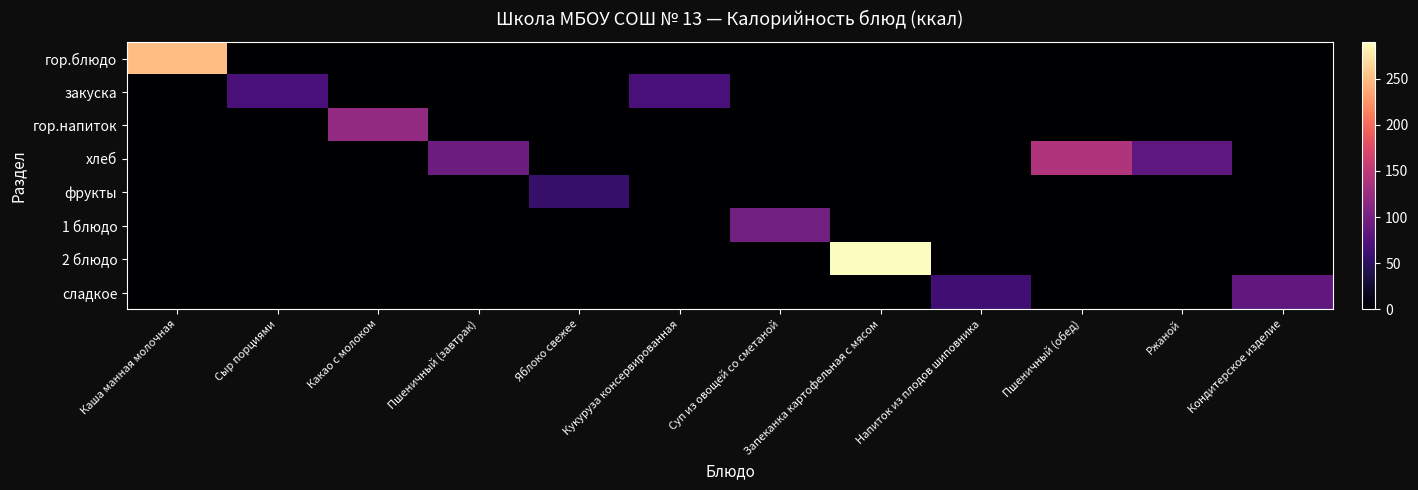

Reading left to right, transcribe all the data shown in this chart.

гор.блюдо: Каша манная молочная=251.0	Сыр порциями=0.0	Какао с молоком=0.0	Пшеничный (завтрак)=0.0	Яблоко свежее=0.0	Кукуруза консервированная=0.0	Суп из овощей со сметаной=0.0	Запеканка картофельная с мясом=0.0	Напиток из плодов шиповника=0.0	Пшеничный (обед)=0.0	Ржаной=0.0	Кондитерское изделие=0.0
закуска: Каша манная молочная=0.0	Сыр порциями=69.0	Какао с молоком=0.0	Пшеничный (завтрак)=0.0	Яблоко свежее=0.0	Кукуруза консервированная=67.0	Суп из овощей со сметаной=0.0	Запеканка картофельная с мясом=0.0	Напиток из плодов шиповника=0.0	Пшеничный (обед)=0.0	Ржаной=0.0	Кондитерское изделие=0.0
гор.напиток: Каша манная молочная=0.0	Сыр порциями=0.0	Какао с молоком=119.0	Пшеничный (завтрак)=0.0	Яблоко свежее=0.0	Кукуруза консервированная=0.0	Суп из овощей со сметаной=0.0	Запеканка картофельная с мясом=0.0	Напиток из плодов шиповника=0.0	Пшеничный (обед)=0.0	Ржаной=0.0	Кондитерское изделие=0.0
хлеб: Каша манная молочная=0.0	Сыр порциями=0.0	Какао с молоком=0.0	Пшеничный (завтрак)=94.0	Яблоко свежее=0.0	Кукуруза консервированная=0.0	Суп из овощей со сметаной=0.0	Запеканка картофельная с мясом=0.0	Напиток из плодов шиповника=0.0	Пшеничный (обед)=141.0	Ржаной=81.9	Кондитерское изделие=0.0
фрукты: Каша манная молочная=0.0	Сыр порциями=0.0	Какао с молоком=0.0	Пшеничный (завтрак)=0.0	Яблоко свежее=55.5	Кукуруза консервированная=0.0	Суп из овощей со сметаной=0.0	Запеканка картофельная с мясом=0.0	Напиток из плодов шиповника=0.0	Пшеничный (обед)=0.0	Ржаной=0.0	Кондитерское изделие=0.0
1 блюдо: Каша манная молочная=0.0	Сыр порциями=0.0	Какао с молоком=0.0	Пшеничный (завтрак)=0.0	Яблоко свежее=0.0	Кукуруза консервированная=0.0	Суп из овощей со сметаной=97.0	Запеканка картофельная с мясом=0.0	Напиток из плодов шиповника=0.0	Пшеничный (обед)=0.0	Ржаной=0.0	Кондитерское изделие=0.0
2 блюдо: Каша манная молочная=0.0	Сыр порциями=0.0	Какао с молоком=0.0	Пшеничный (завтрак)=0.0	Яблоко свежее=0.0	Кукуруза консервированная=0.0	Суп из овощей со сметаной=0.0	Запеканка картофельная с мясом=290.0	Напиток из плодов шиповника=0.0	Пшеничный (обед)=0.0	Ржаной=0.0	Кондитерское изделие=0.0
сладкое: Каша манная молочная=0.0	Сыр порциями=0.0	Какао с молоком=0.0	Пшеничный (завтрак)=0.0	Яблоко свежее=0.0	Кукуруза консервированная=0.0	Суп из овощей со сметаной=0.0	Запеканка картофельная с мясом=0.0	Напиток из плодов шиповника=62.0	Пшеничный (обед)=0.0	Ржаной=0.0	Кондитерское изделие=84.0